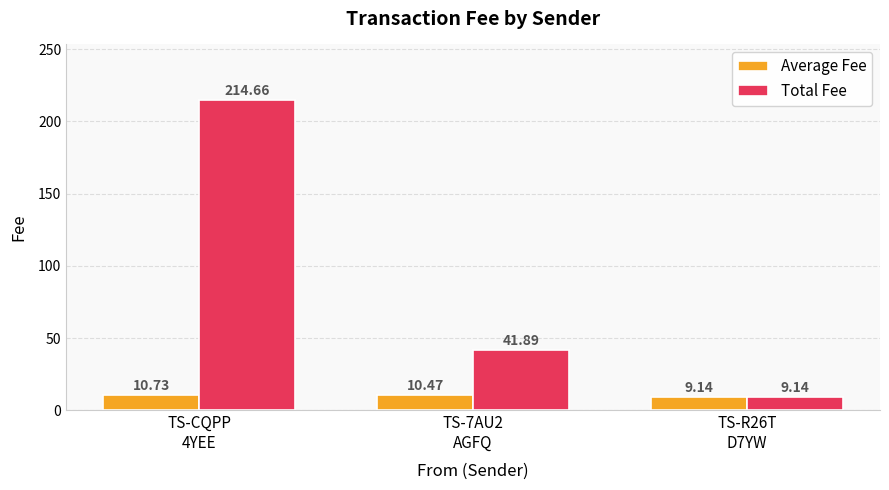

Which series has the largest range (max minus min)?

Total Fee